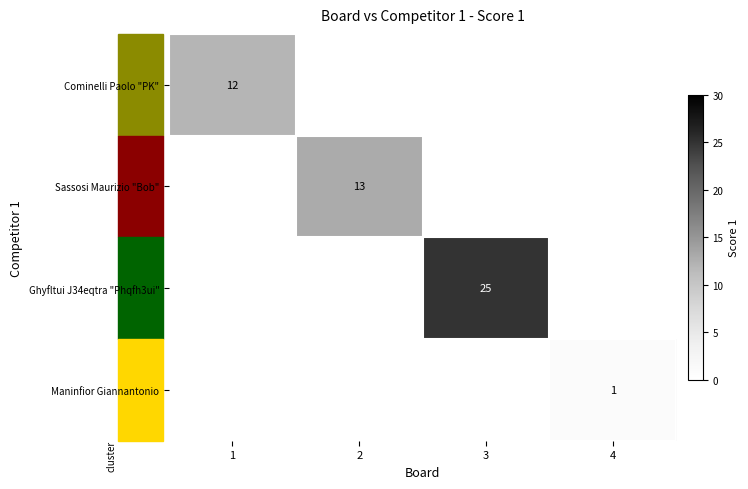

What is the difference between the Cominelli Paolo "PK" values at 4 and 1?

12